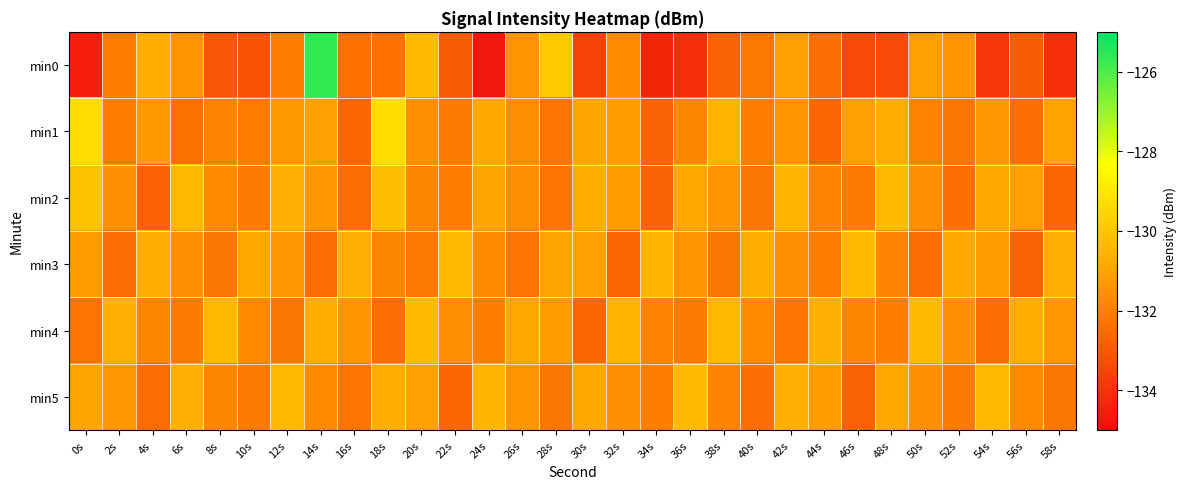

Count the number of data series in this chart.

6